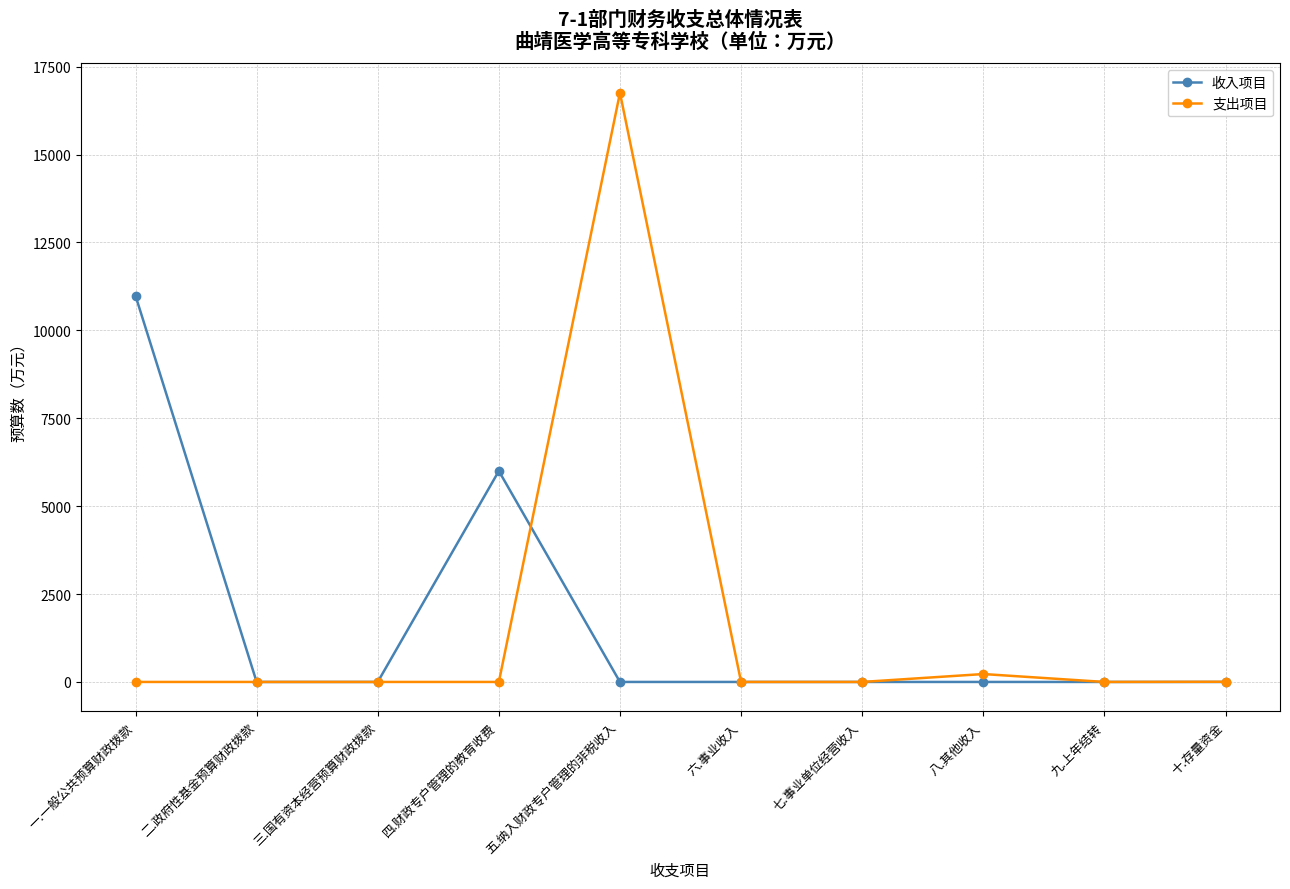

Is this an area chart (filled region under the line)?

No